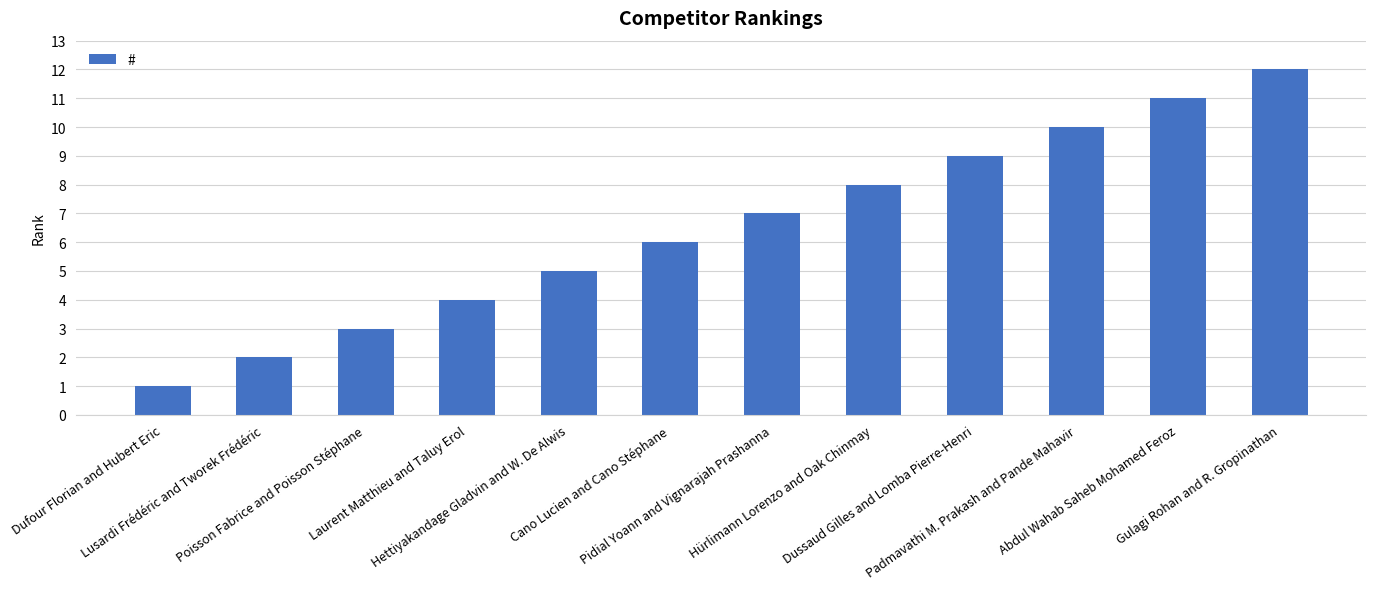

Reading left to right, extract all data points from this chart.

1	2	3	4	5	6	7	8	9	10	11	12